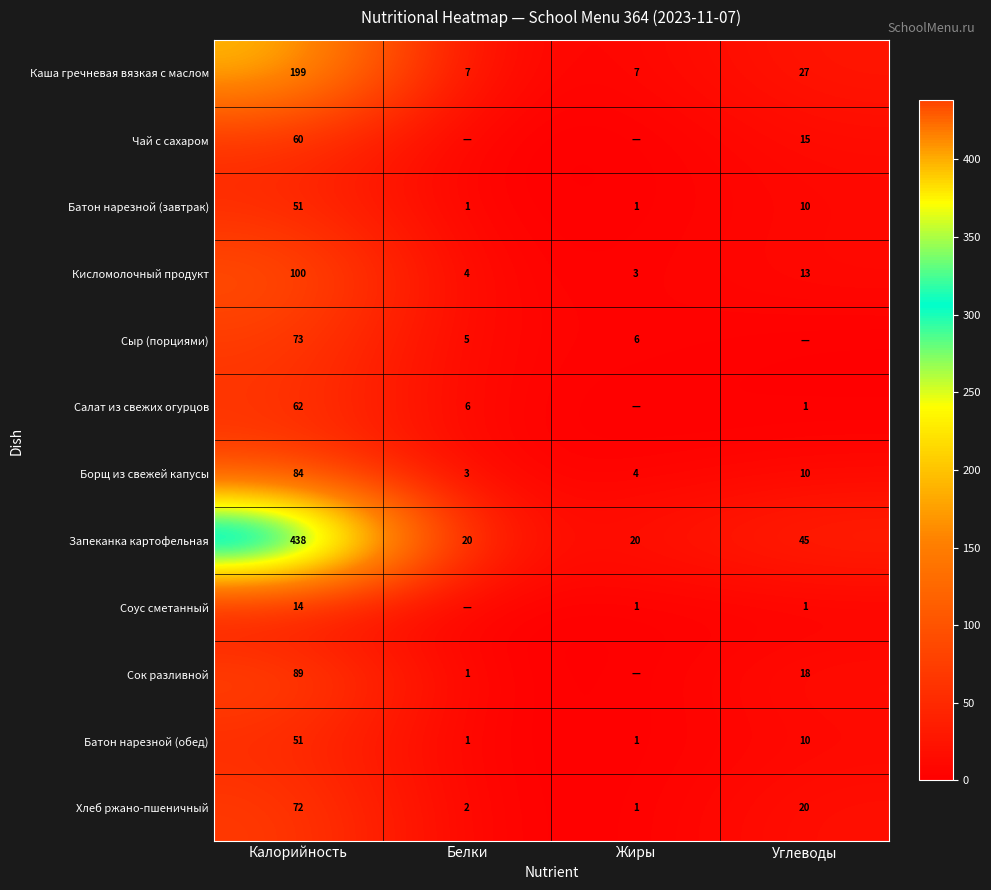

Is the value of Салат из свежих огурцов at Калорийность greater than the value of Батон нарезной (обед) at Жиры?

Yes